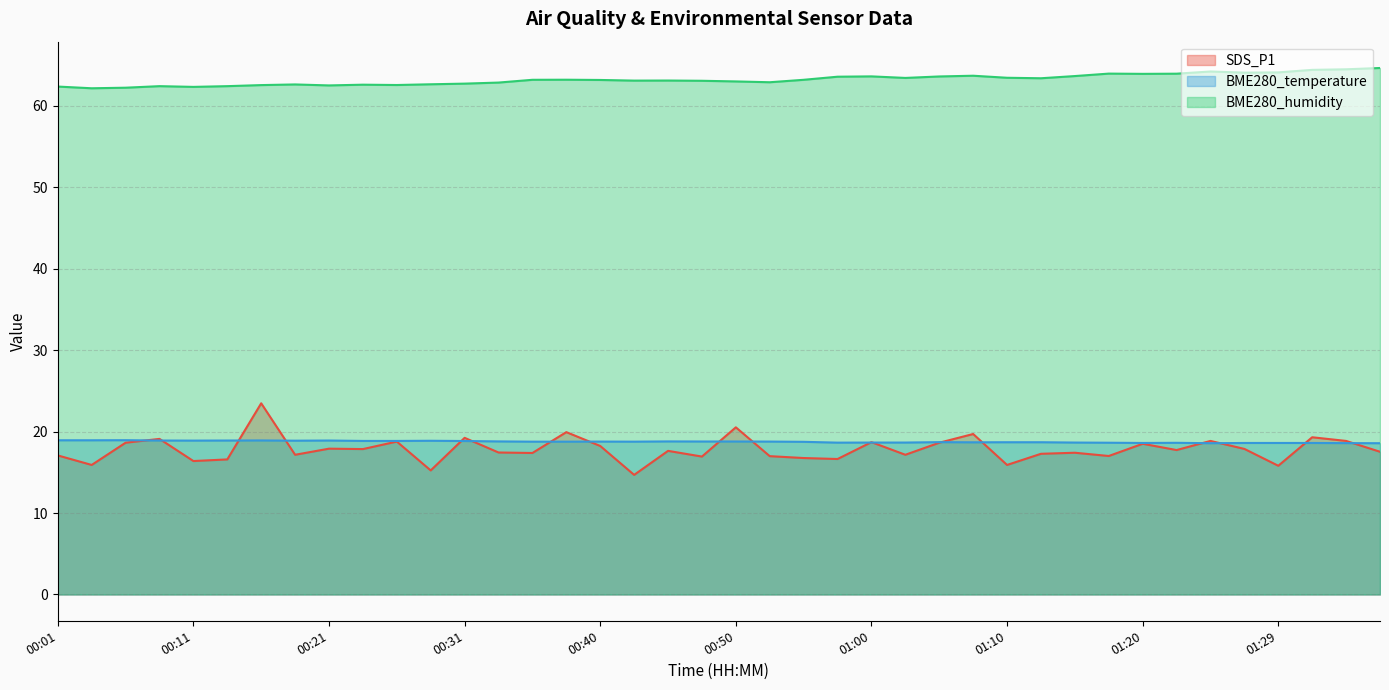

What are all the series names shown in the legend?

SDS_P1, BME280_temperature, BME280_humidity